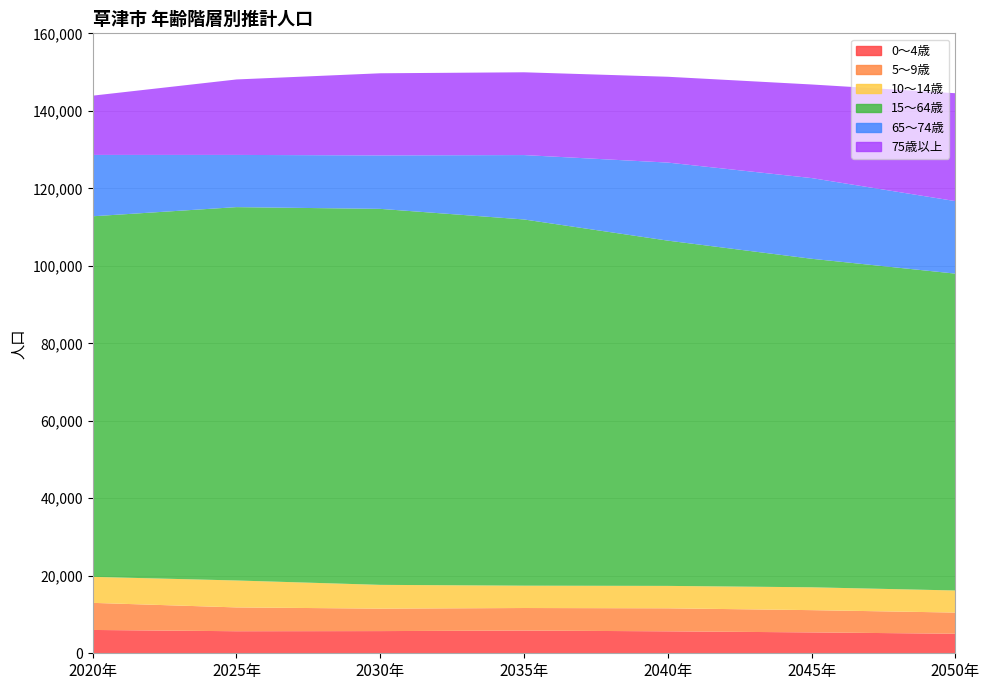

Reading left to right, transcribe all the data shown in this chart.

0～4歳: 2020年=6020	2025年=5690	2030年=5725	2035年=5863	2040年=5666	2045年=5388	2050年=5044
5～9歳: 2020年=6991	2025年=6148	2030年=5796	2035年=5819	2040年=5941	2045年=5745	2050年=5461
10～14歳: 2020年=6711	2025年=6952	2030年=6138	2035年=5767	2040年=5784	2045年=5898	2050年=5703
15～64歳: 2020年=93062	2025年=96357	2030年=97039	2035年=94513	2040年=89108	2045年=84786	2050年=81774
65～74歳: 2020年=15835	2025年=13471	2030年=13798	2035年=16619	2040年=20142	2045年=20826	2050年=18714
75歳以上: 2020年=15294	2025年=19477	2030年=21195	2035年=21366	2040年=22151	2045年=24158	2050年=27846